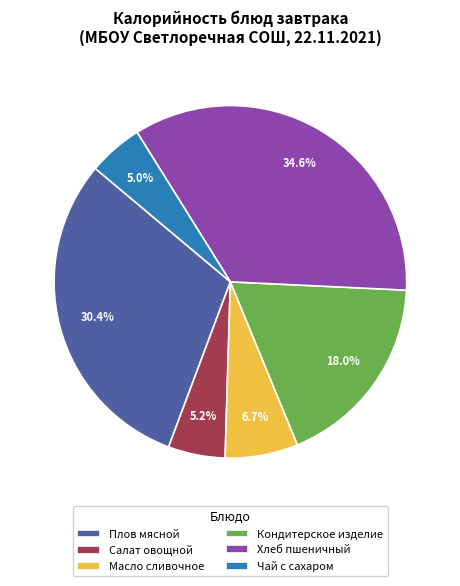

Between Плов мясной and Салат овощной, which is larger?

Плов мясной